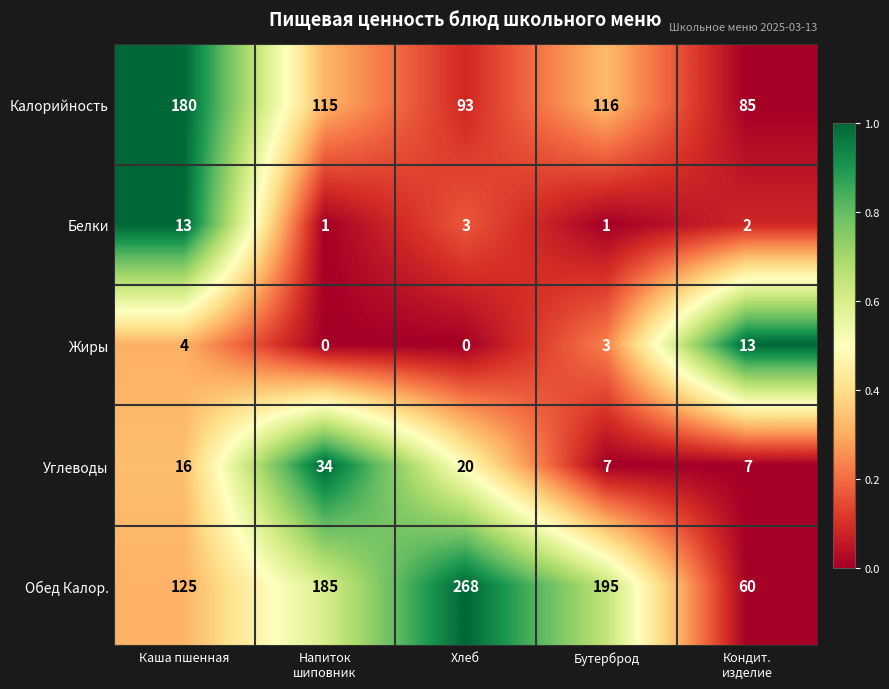

Which series has the widest spread of values?

Обед Калор.